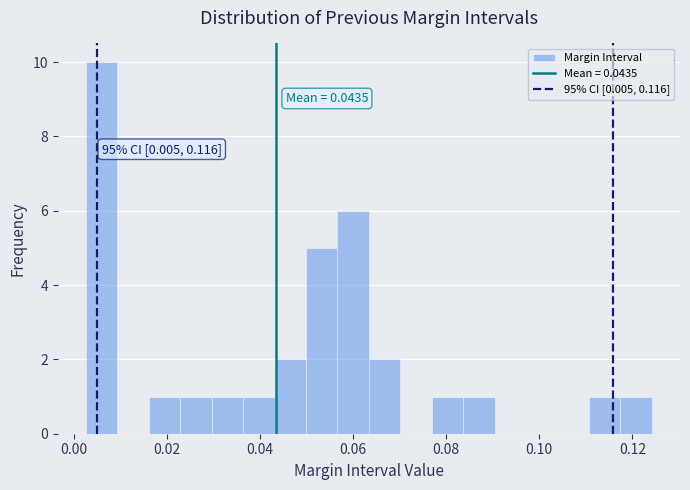

Read against the x-axis, roughly where is the centre of the tallest bar?

0.006